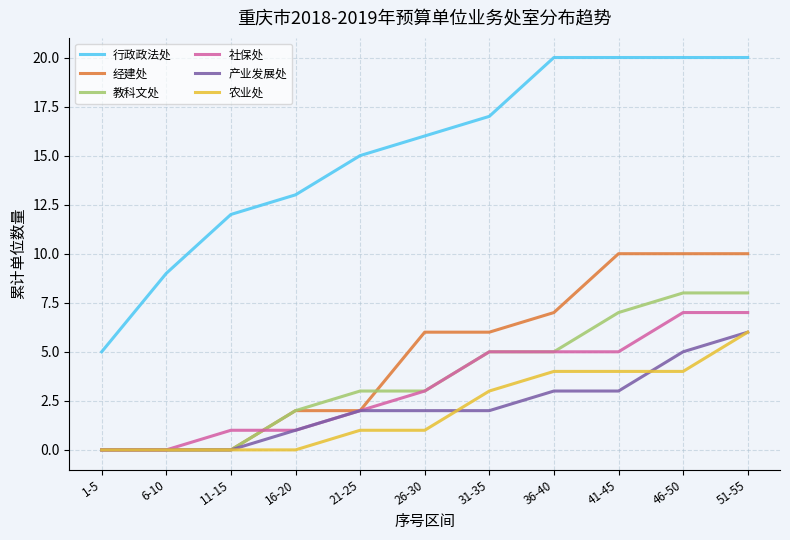

What is the sum of the 产业发展处 values at 21-25 and 36-40?

5